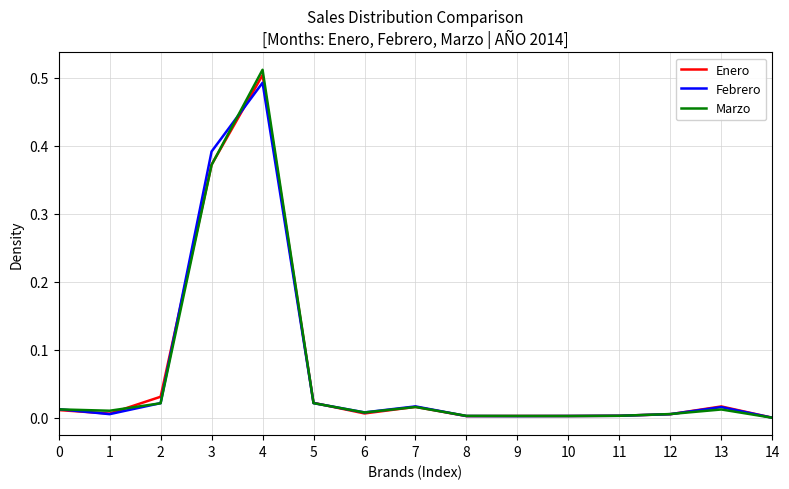

Which series has the largest range (max minus min)?

Marzo